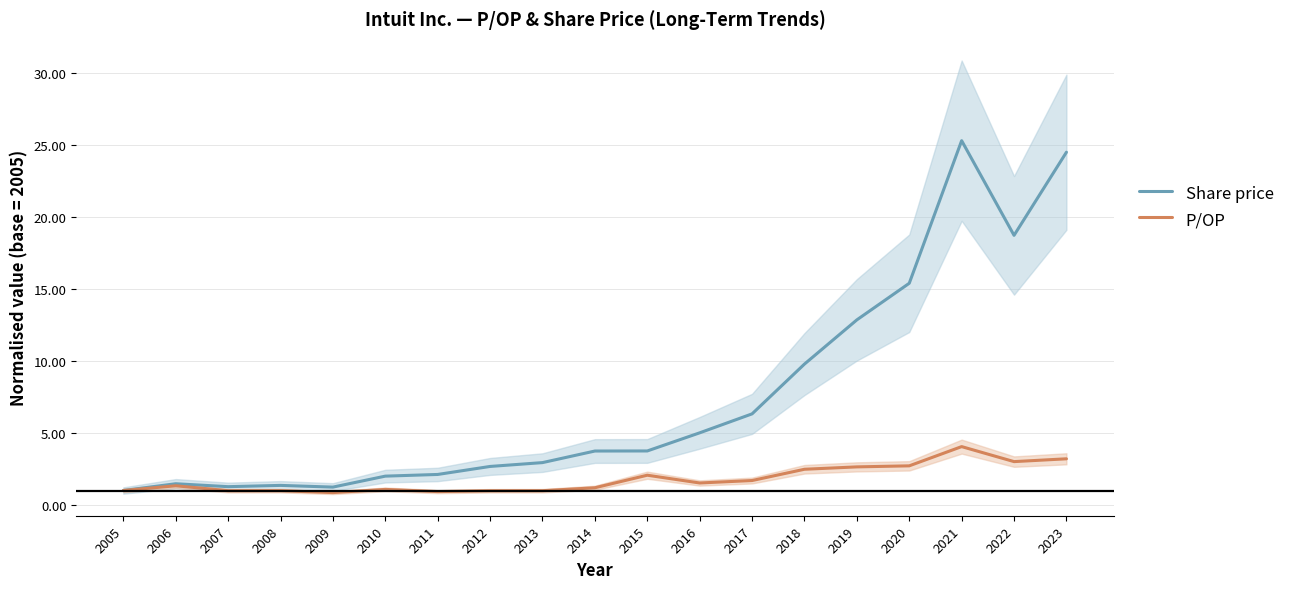

Where does the Share price series first go above 3?

2014